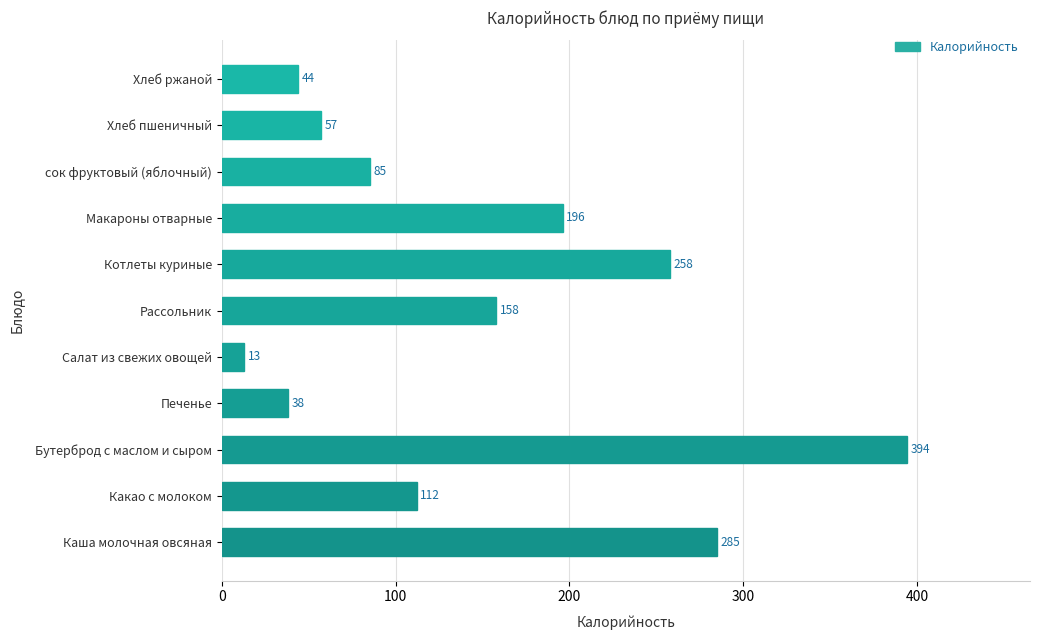

Which category has the lowest value across all series?

Салат из свежих овощей